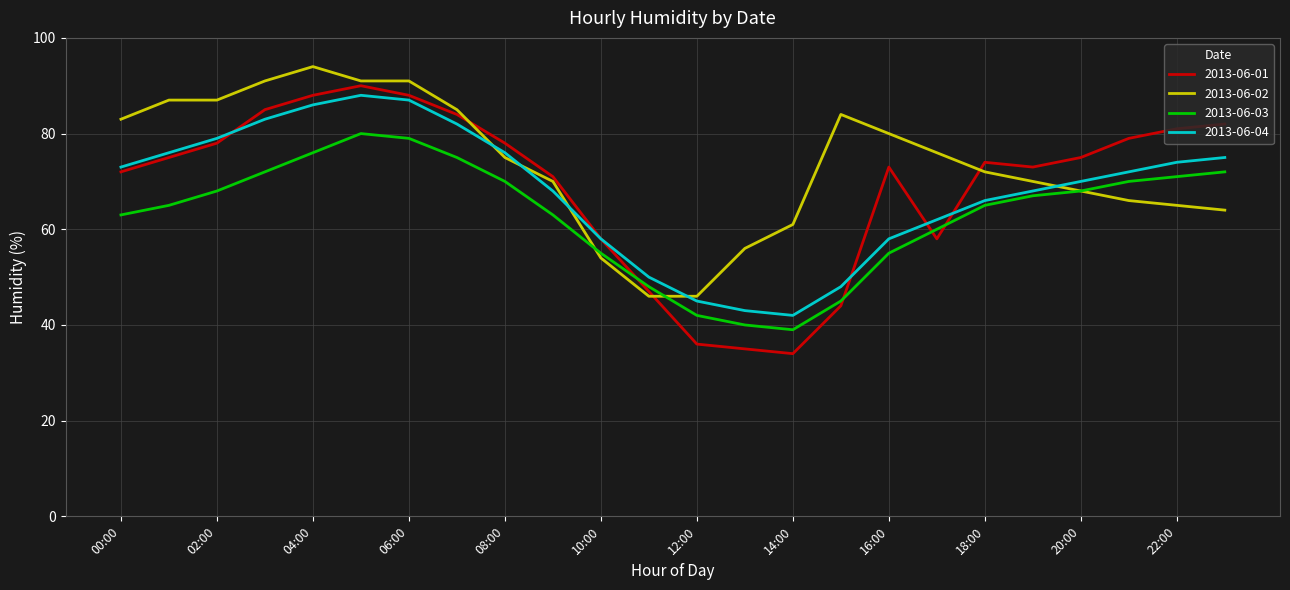

Reading left to right, what are all the values shown in this chart?

2013-06-01: 72	75	78	85	88	90	88	84	78	71	58	47	36	35	34	44	73	58	74	73	75	79	81	82
2013-06-02: 83	87	87	91	94	91	91	85	75	70	54	46	46	56	61	84	80	76	72	70	68	66	65	64
2013-06-03: 63	65	68	72	76	80	79	75	70	63	55	48	42	40	39	45	55	60	65	67	68	70	71	72
2013-06-04: 73	76	79	83	86	88	87	82	76	68	58	50	45	43	42	48	58	62	66	68	70	72	74	75